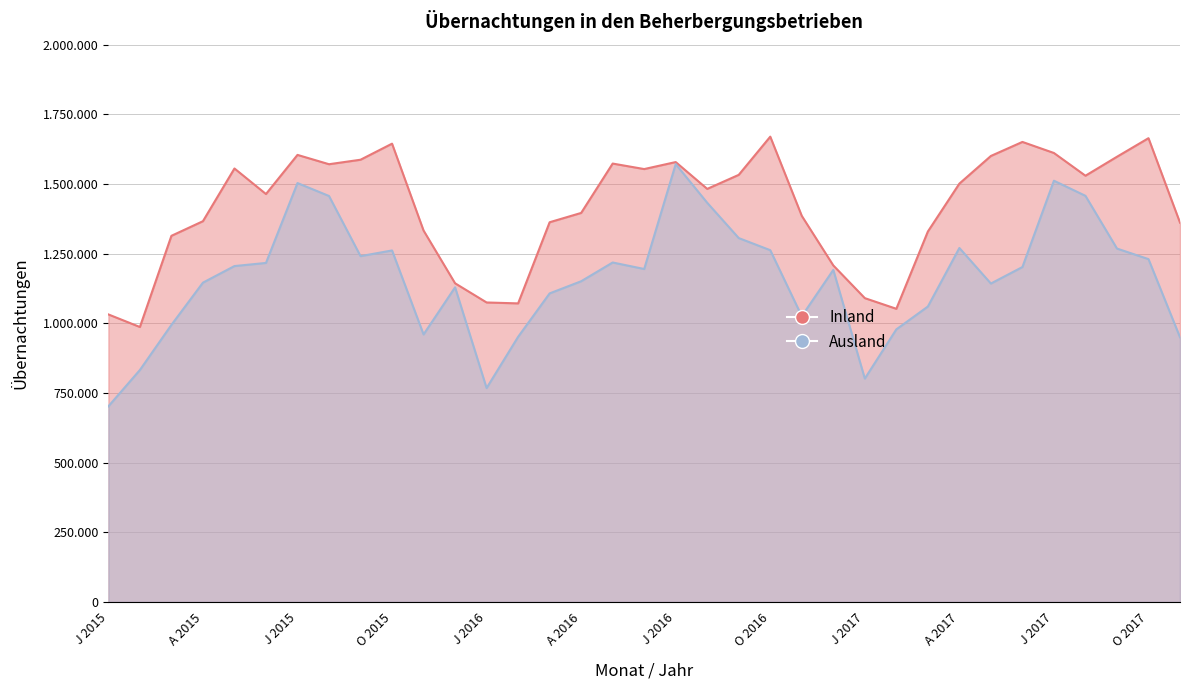

Rank the series at N 2016 from highest to lowest value.

Inland, Ausland